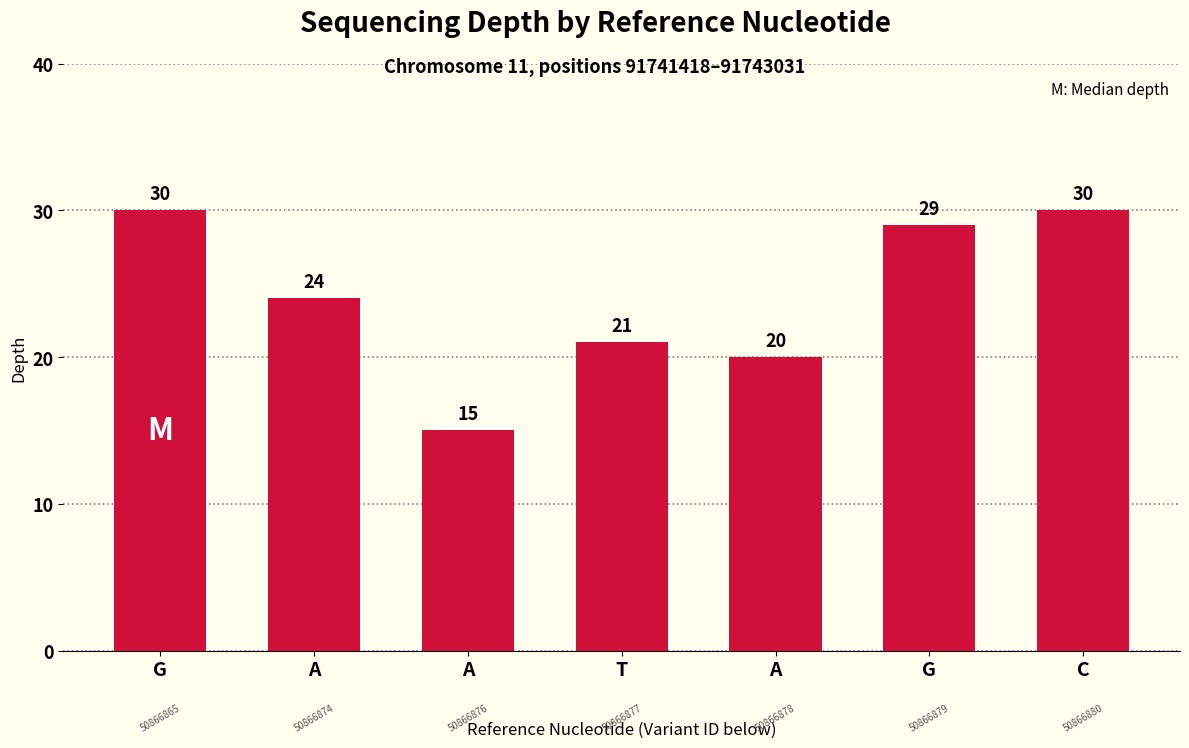

How many bars are there in total?

7